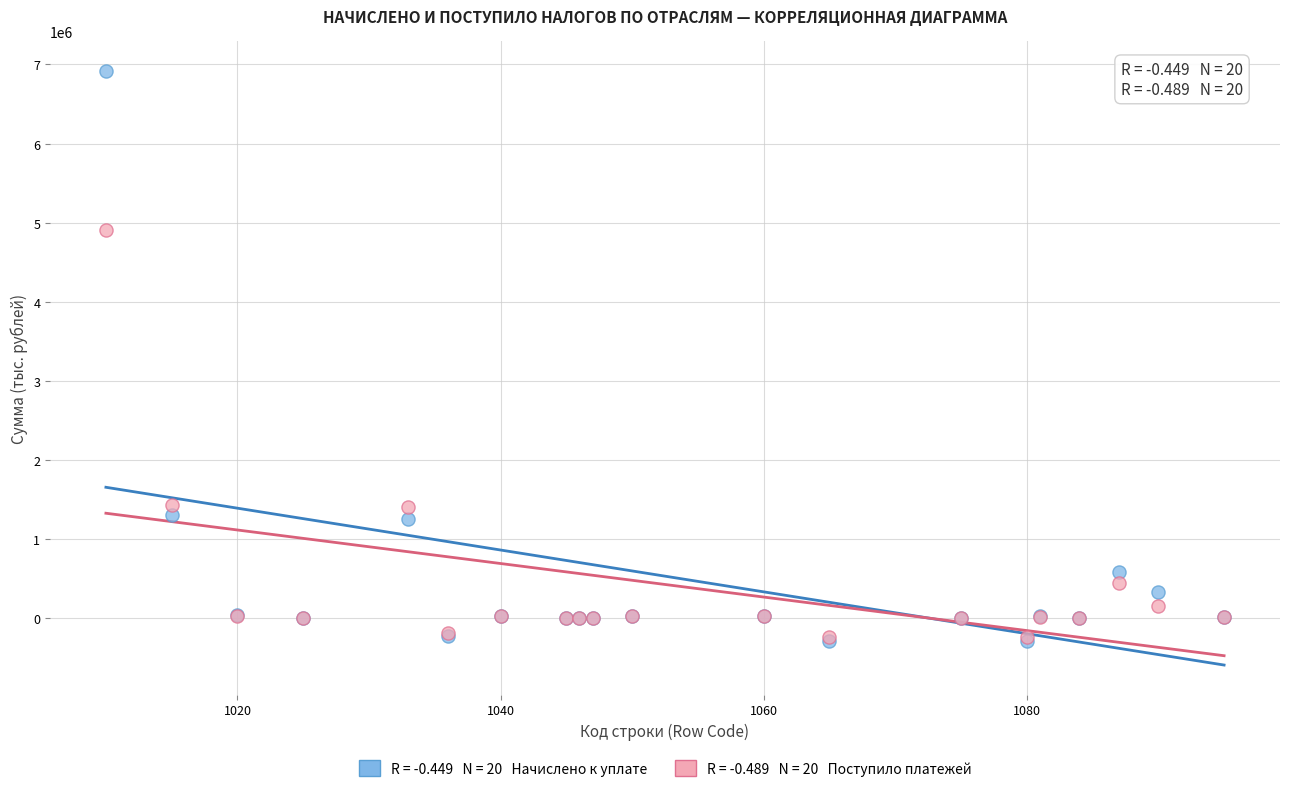

Across all series, what Y value is closest to 3312768?

4913030